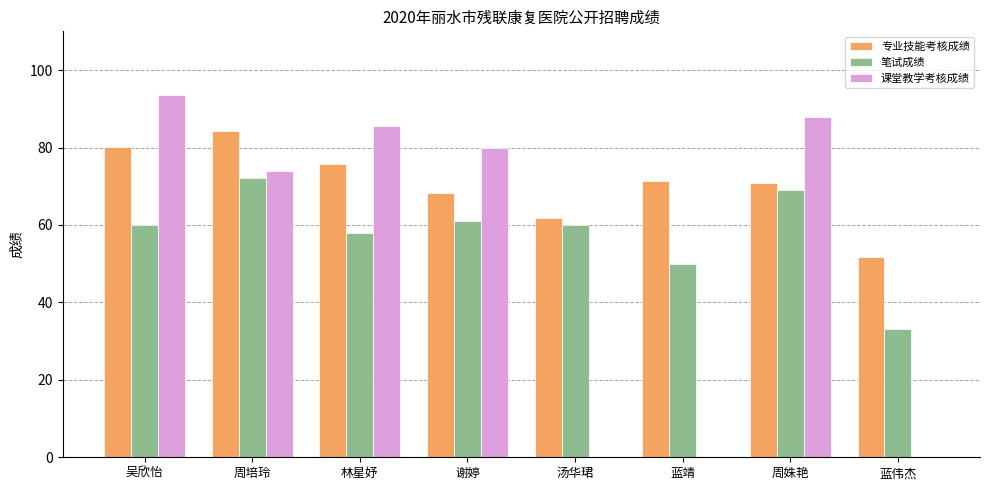

Reading right to left, list all the values displayed in this chart.

专业技能考核成绩: 蓝伟杰=51.8	周姝艳=70.8	蓝靖=71.4	汤华珺=61.8	谢婷=68.2	林星妤=75.8	周培玲=84.2	吴欣怡=80.2
笔试成绩: 蓝伟杰=33.0	周姝艳=69.0	蓝靖=50.0	汤华珺=60.0	谢婷=61.0	林星妤=58.0	周培玲=72.0	吴欣怡=60.0
课堂教学考核成绩: 蓝伟杰=0.0	周姝艳=88.0	蓝靖=0.0	汤华珺=0.0	谢婷=79.8	林星妤=85.6	周培玲=74.0	吴欣怡=93.6